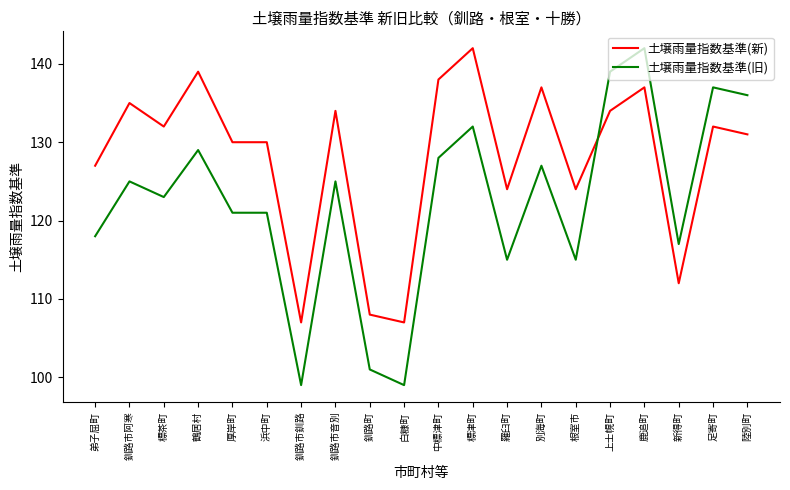

True or false: 土壌雨量指数基準(旧) has more than 2 interior local peaks.

True